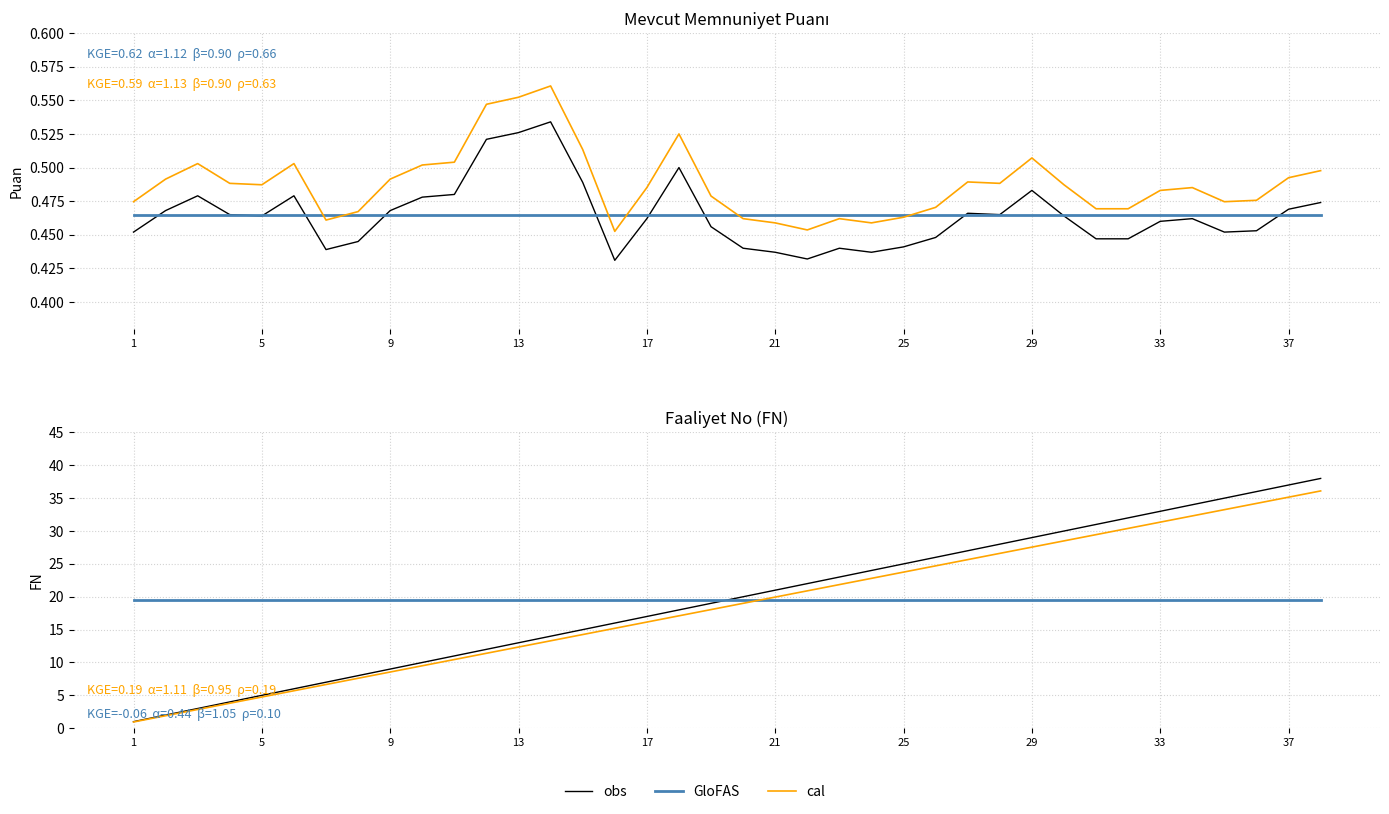

The value of GloFAS at 5 is 34.3. True or false?

False